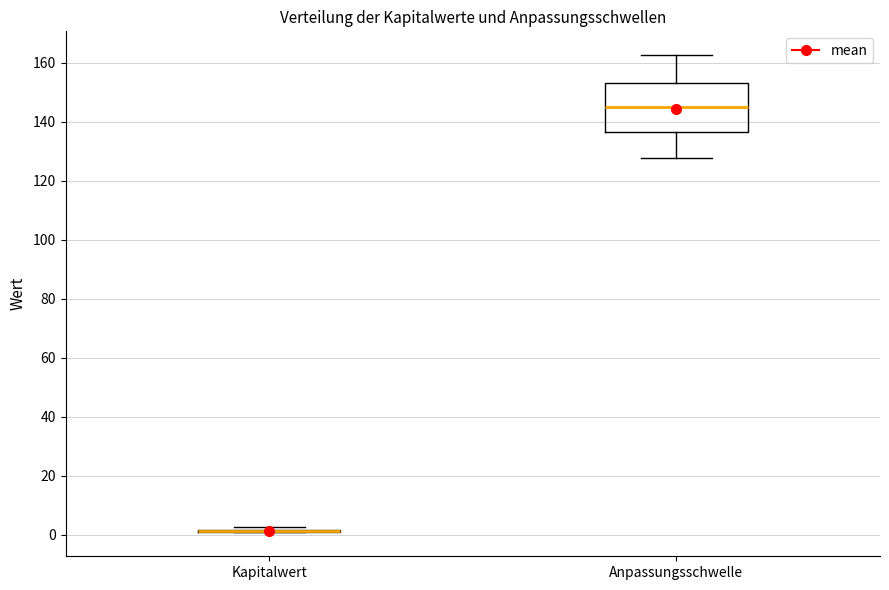

Comparing the boxes themselves (not the whiskers), which one is the tallest?

Anpassungsschwelle